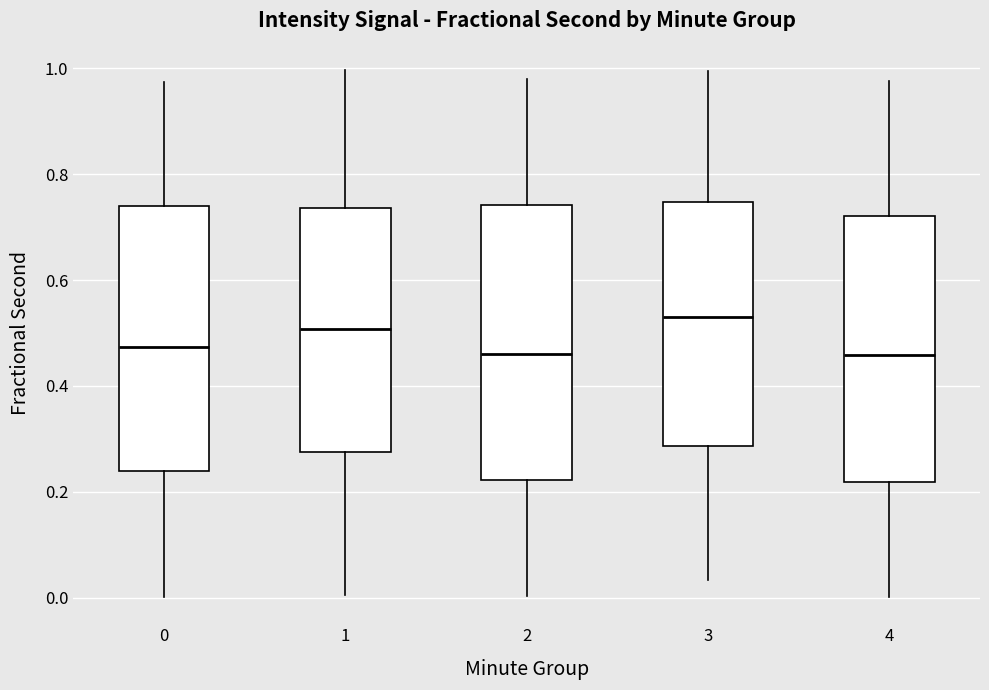

Reading left to right, transcribe this box plot: for each box, give where its median line is, the range the box spans, and where its two whiskers end, as read against the y-axis. The values are not printed on the chart, so give them approximately, as read against the axis.

0: median 0.48, box 0.24 to 0.74, whiskers 0.00 to 0.98
1: median 0.50, box 0.28 to 0.74, whiskers 0.00 to 1.00
2: median 0.46, box 0.22 to 0.74, whiskers 0.00 to 0.98
3: median 0.54, box 0.28 to 0.74, whiskers 0.04 to 1.00
4: median 0.46, box 0.22 to 0.72, whiskers 0.00 to 0.98